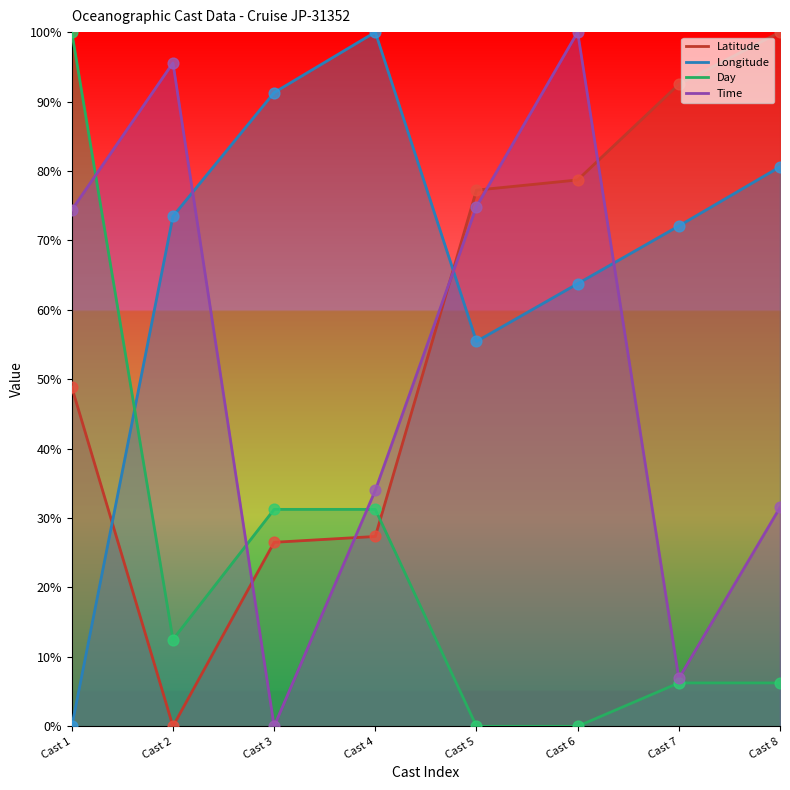

What is the total value across all series at Cast 6?

242.5